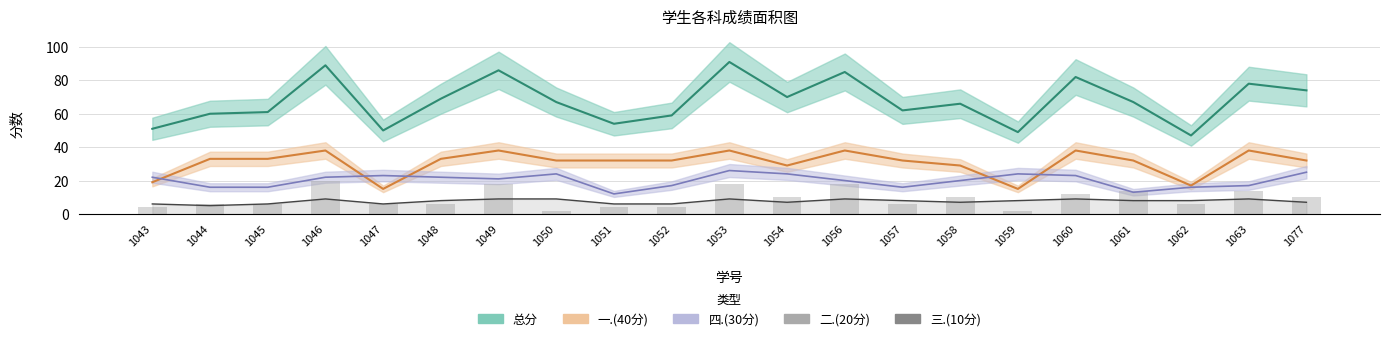

Rank the categories by 三.(10分) value from highest to lowest.

1046, 1049, 1050, 1053, 1056, 1060, 1063, 1048, 1057, 1059, 1061, 1062, 1054, 1058, 1077, 1043, 1045, 1047, 1051, 1052, 1044